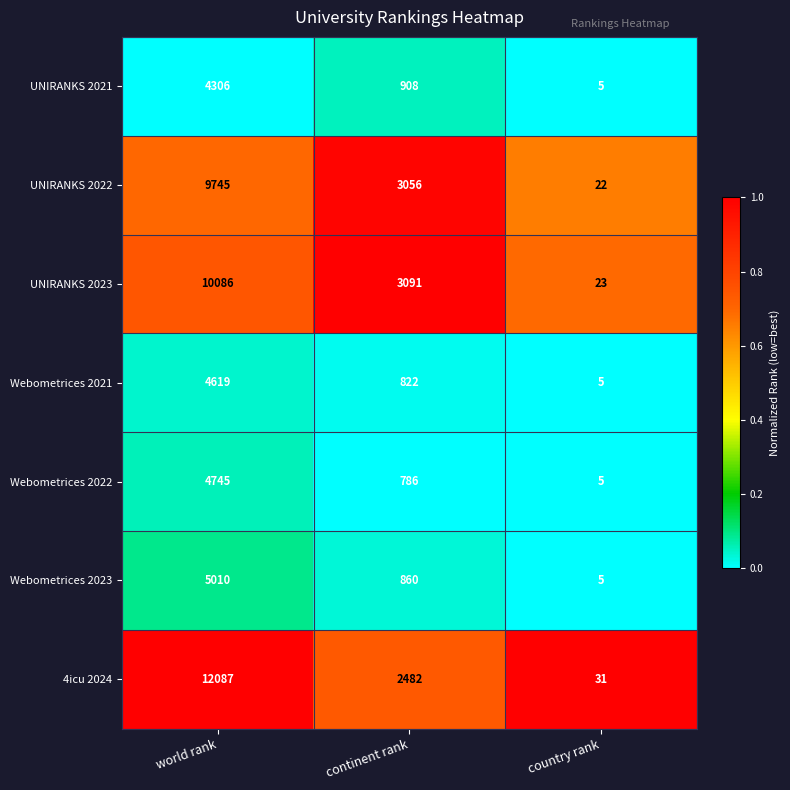

True or false: Webometrices 2021 has a value of 4619 at world rank.

True